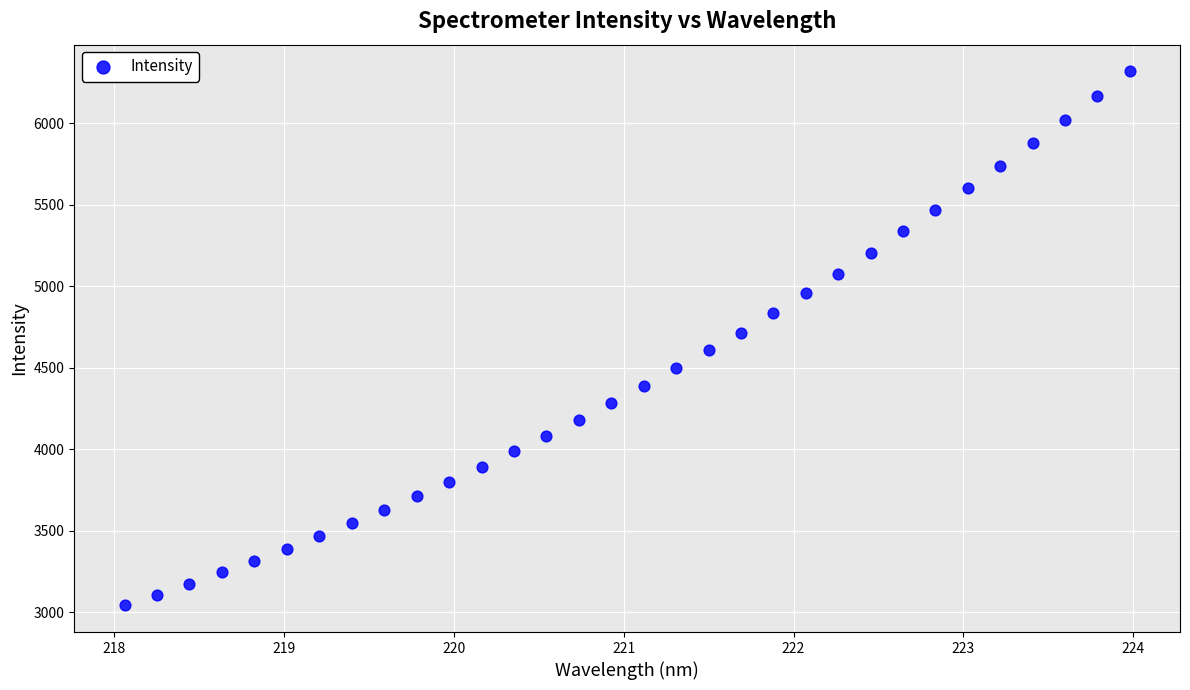

What is the range of Y values (max minus min)?

3273.1